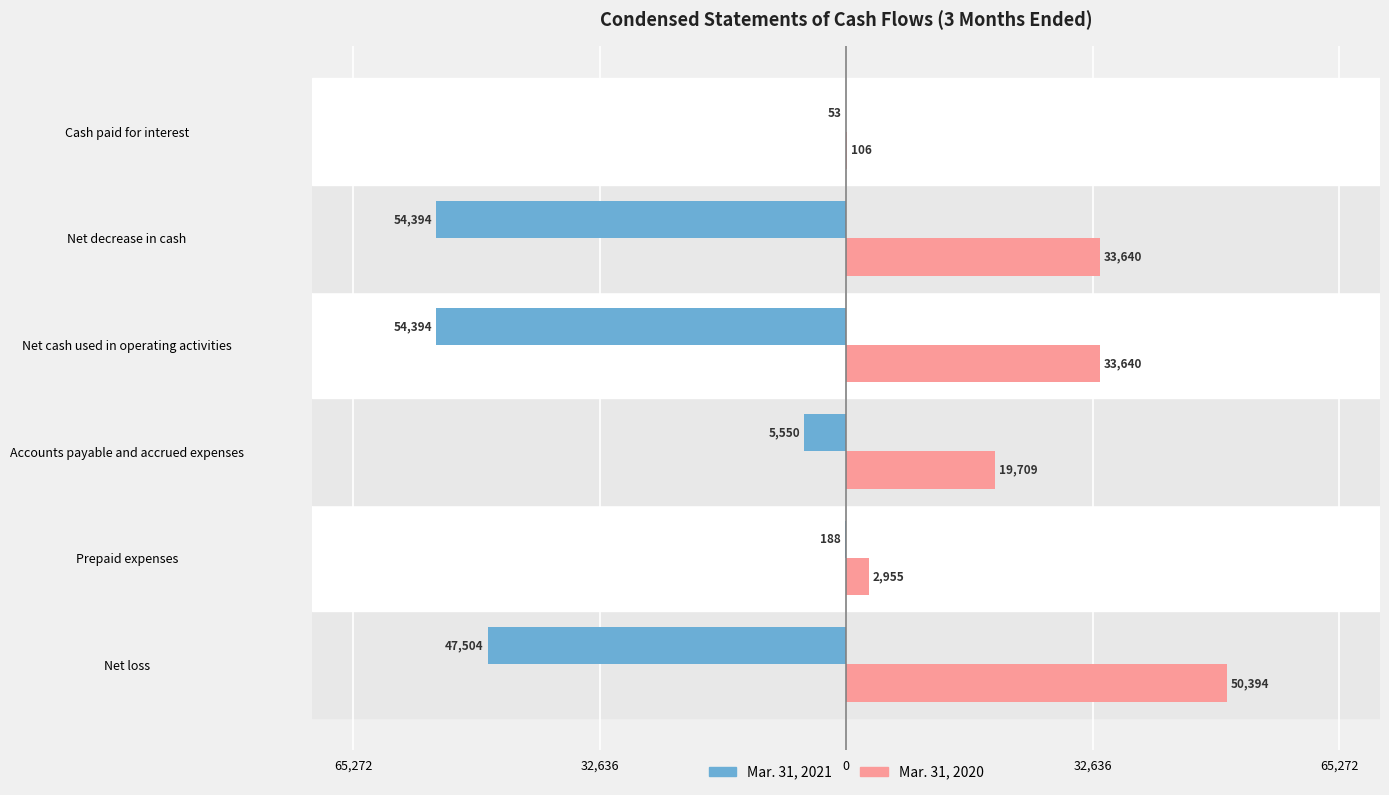

What are all the series names shown in the legend?

Mar. 31, 2021, Mar. 31, 2020